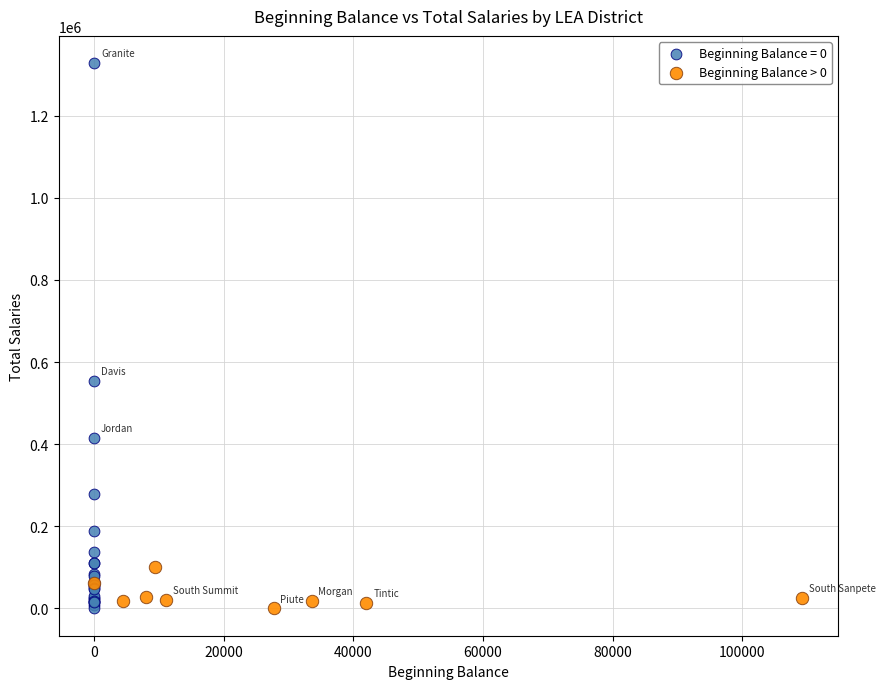

Which series has the largest Y range (max minus min)?

Beginning Balance = 0